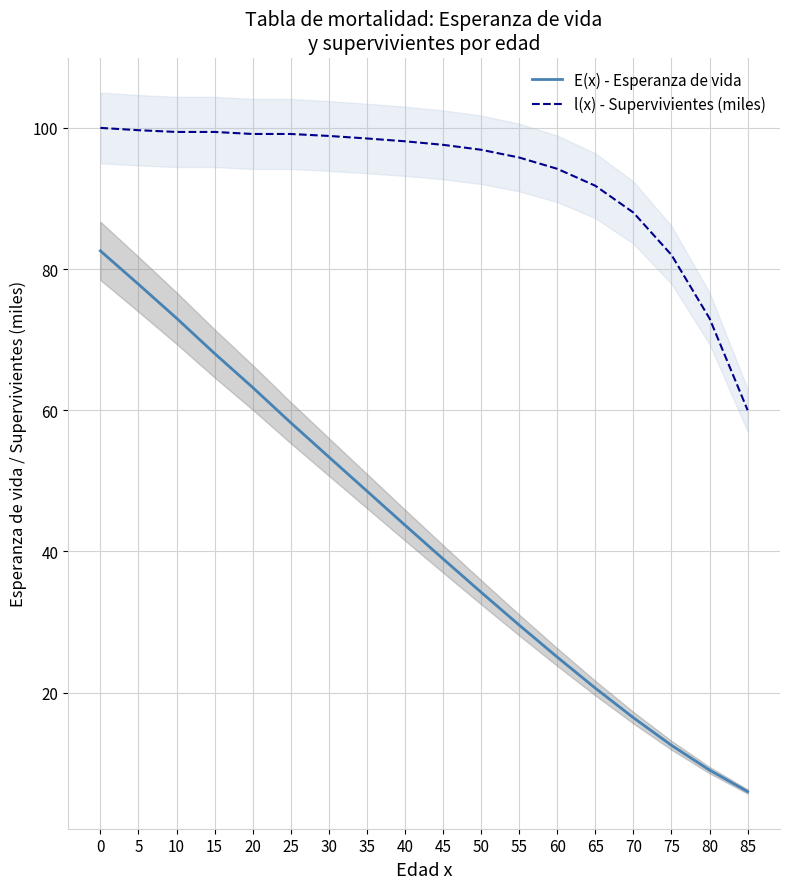

At 45, list the series in order from largest to smallest.

l(x) - Supervivientes (miles), E(x) - Esperanza de vida